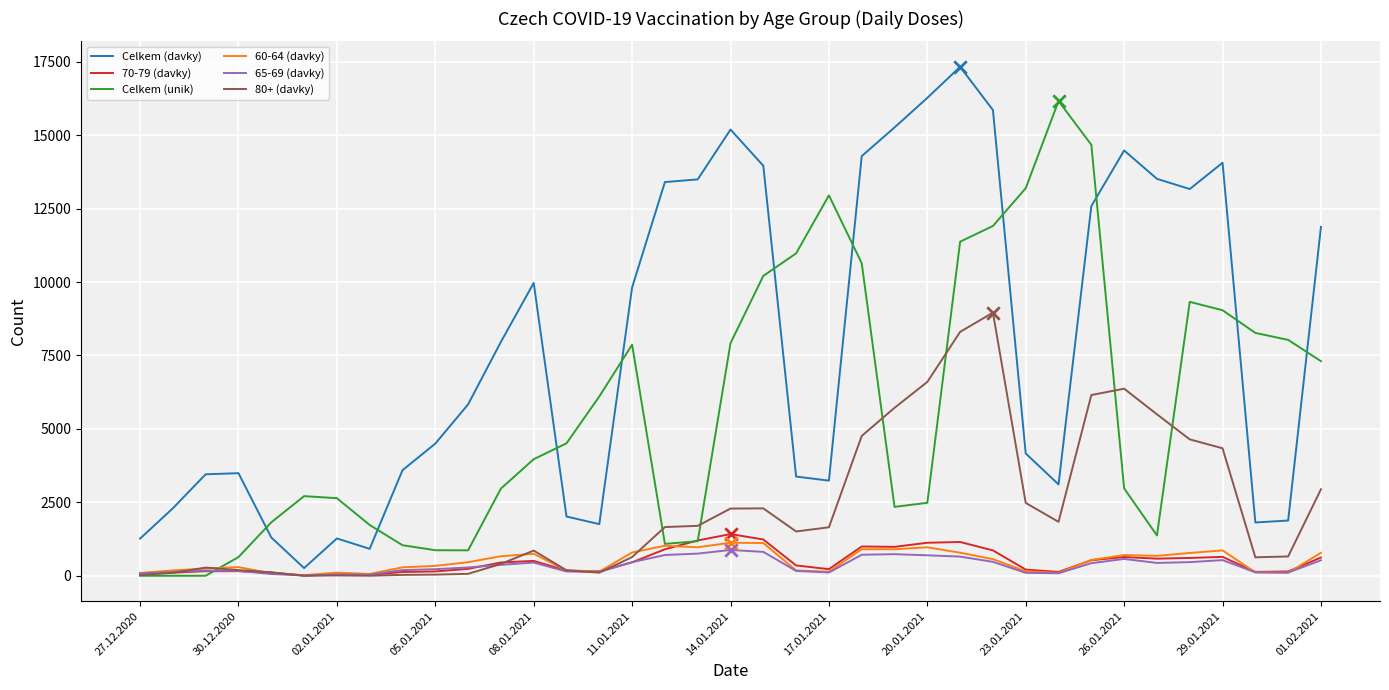

Which series has the largest total across all categories?

Celkem (davky)